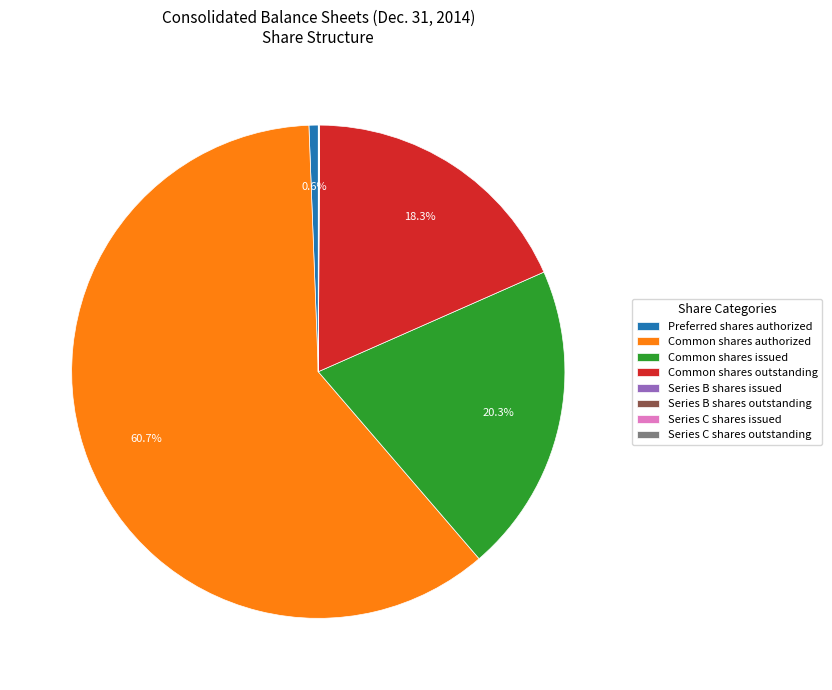

What is the largest slice in the pie chart?

Common shares authorized